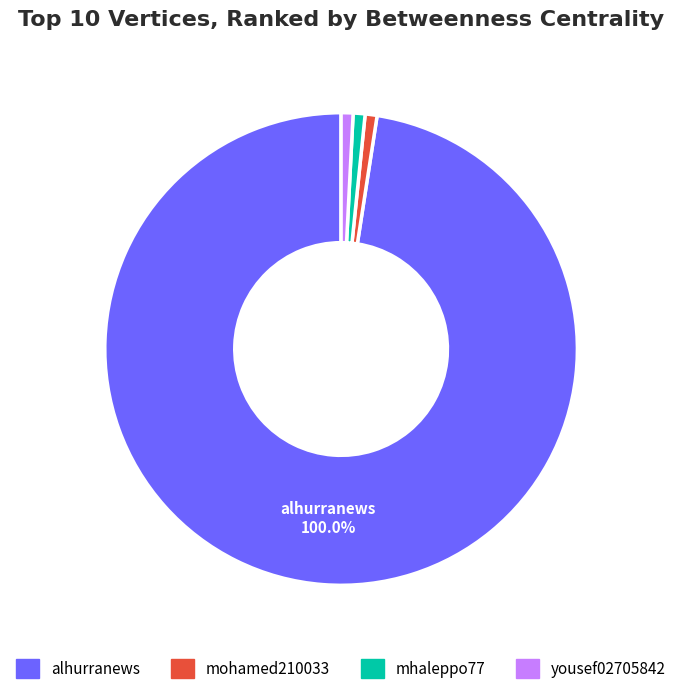

Does mohamed210033 account for over 50% of the chart?

No